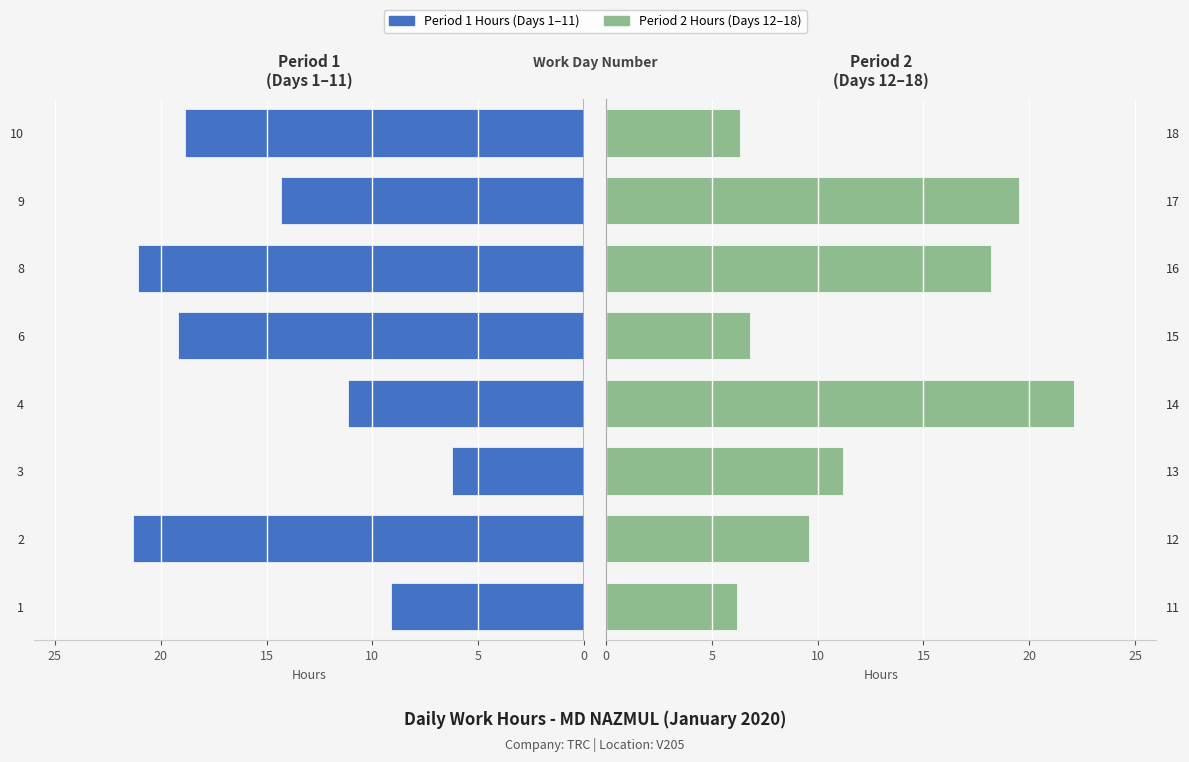

At how many categories does at least one series exceed -12?

8